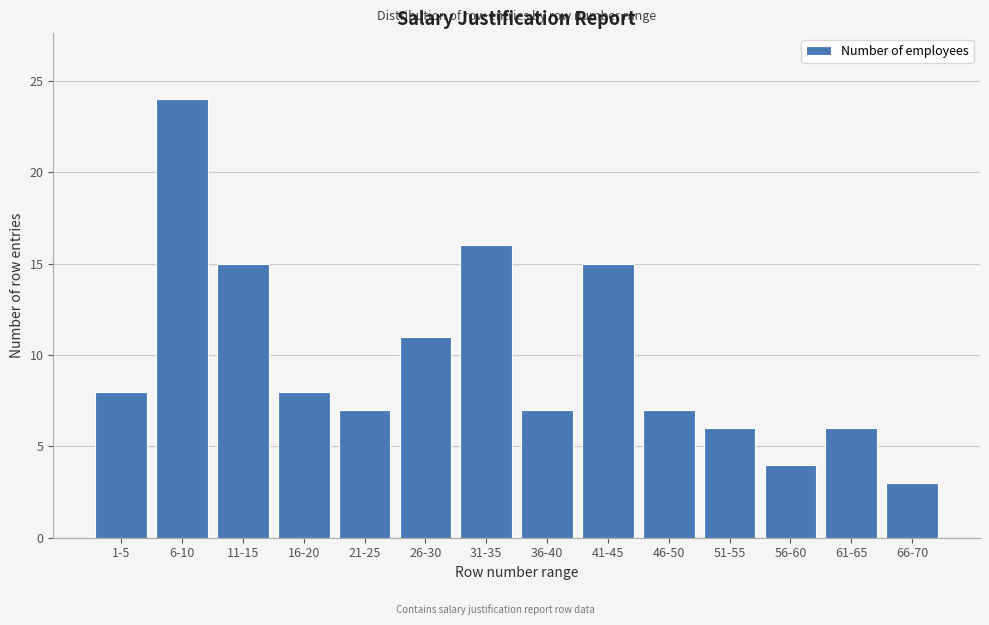

Reading left to right, transcribe all the data shown in this chart.

8	24	15	8	7	11	16	7	15	7	6	4	6	3